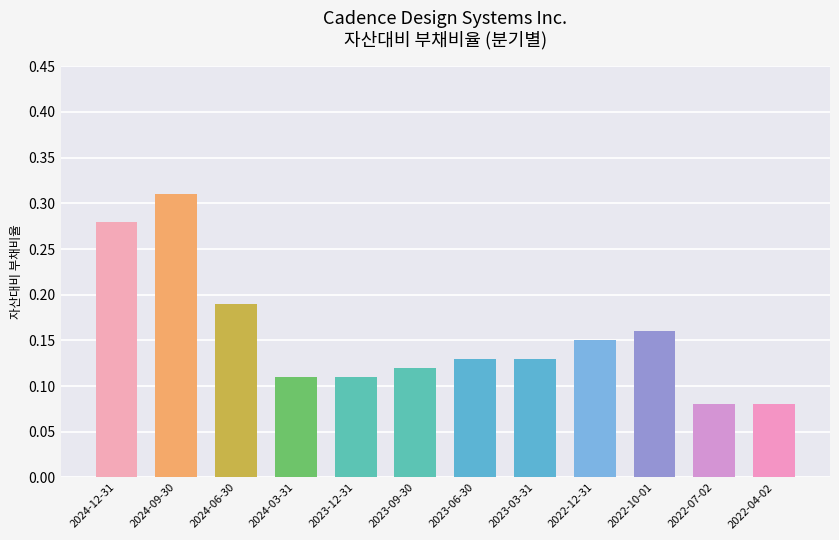

Which category has the highest value across all series?

2024-09-30